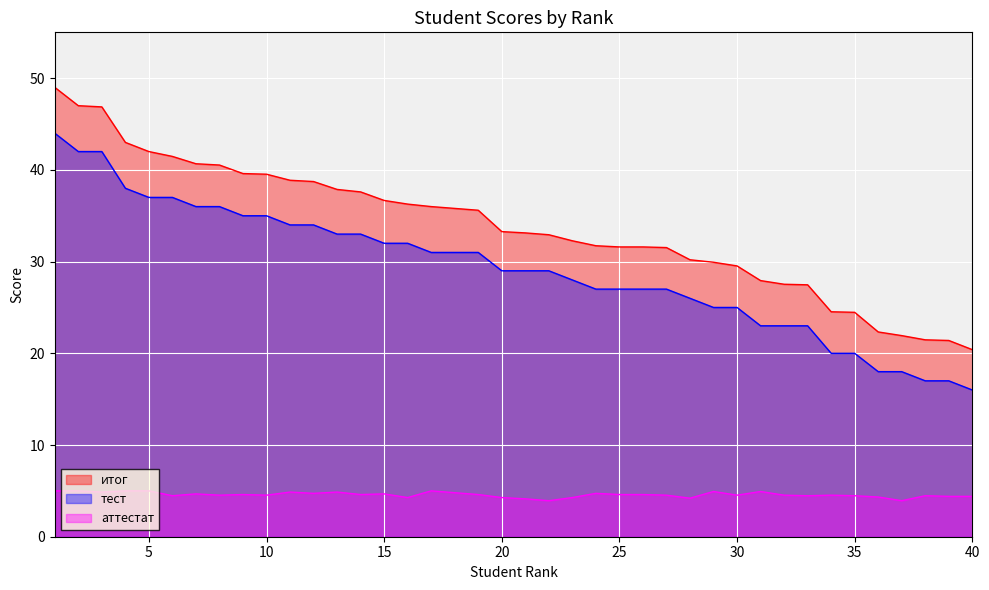

What is the value of the аттестат point at the 38th from the left?

4.5